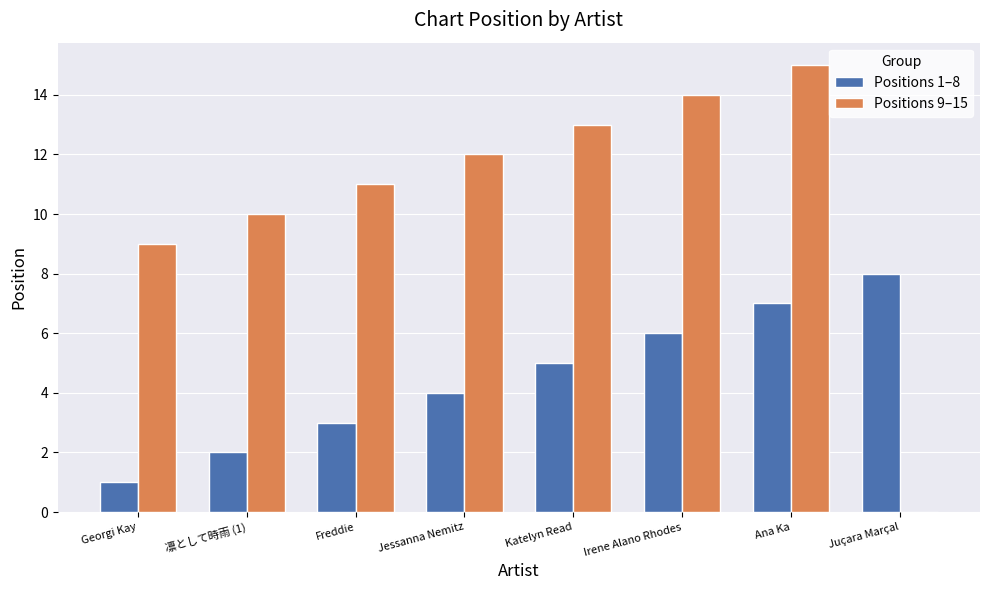

Which category has the highest value across all series?

Ana Ka